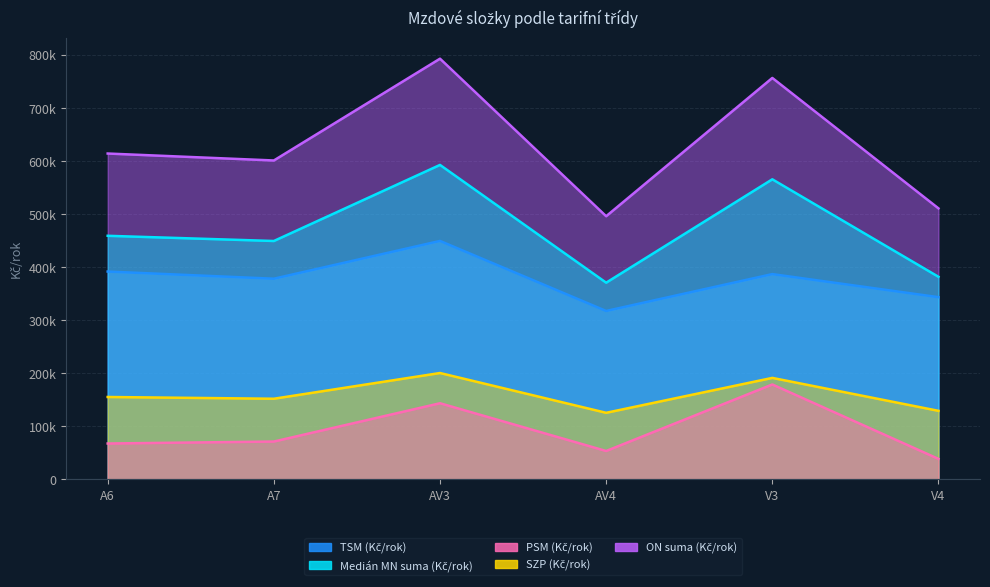

True or false: Medián MN suma (Kč/rok) and ON suma (Kč/rok) cross at least once.

False